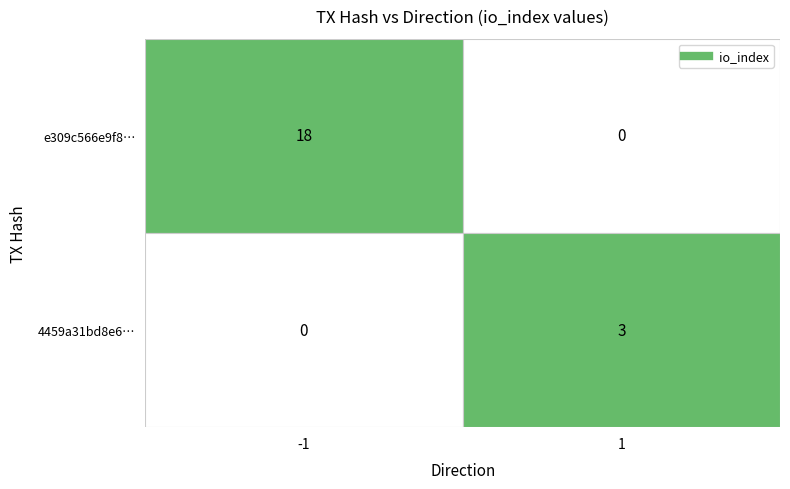

Is it true that e309c566e9f8… equals 18.0 at -1?

True